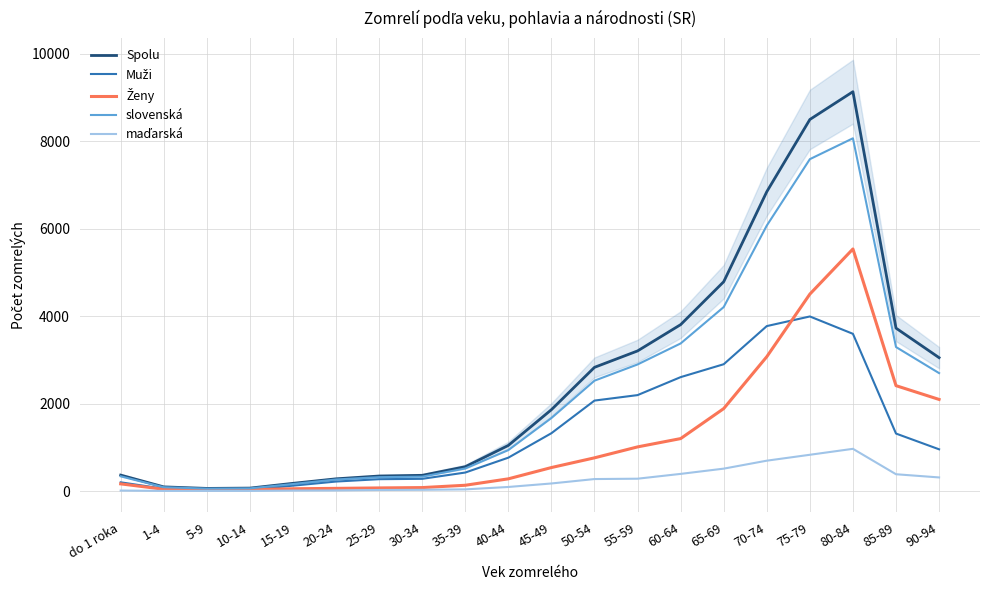

At which category is the sum across all series the highest?

80-84